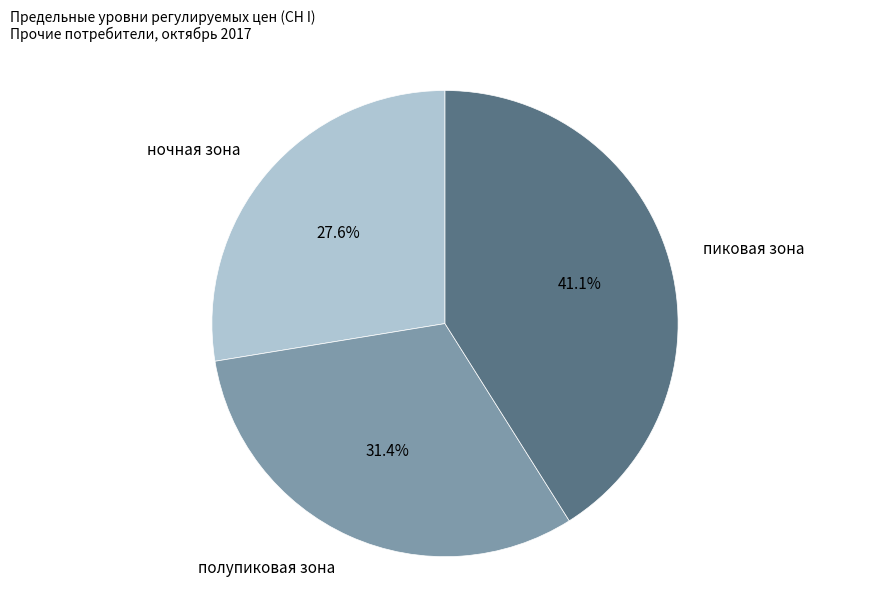

Is it true that ночная зона is 21% of the pie?

False